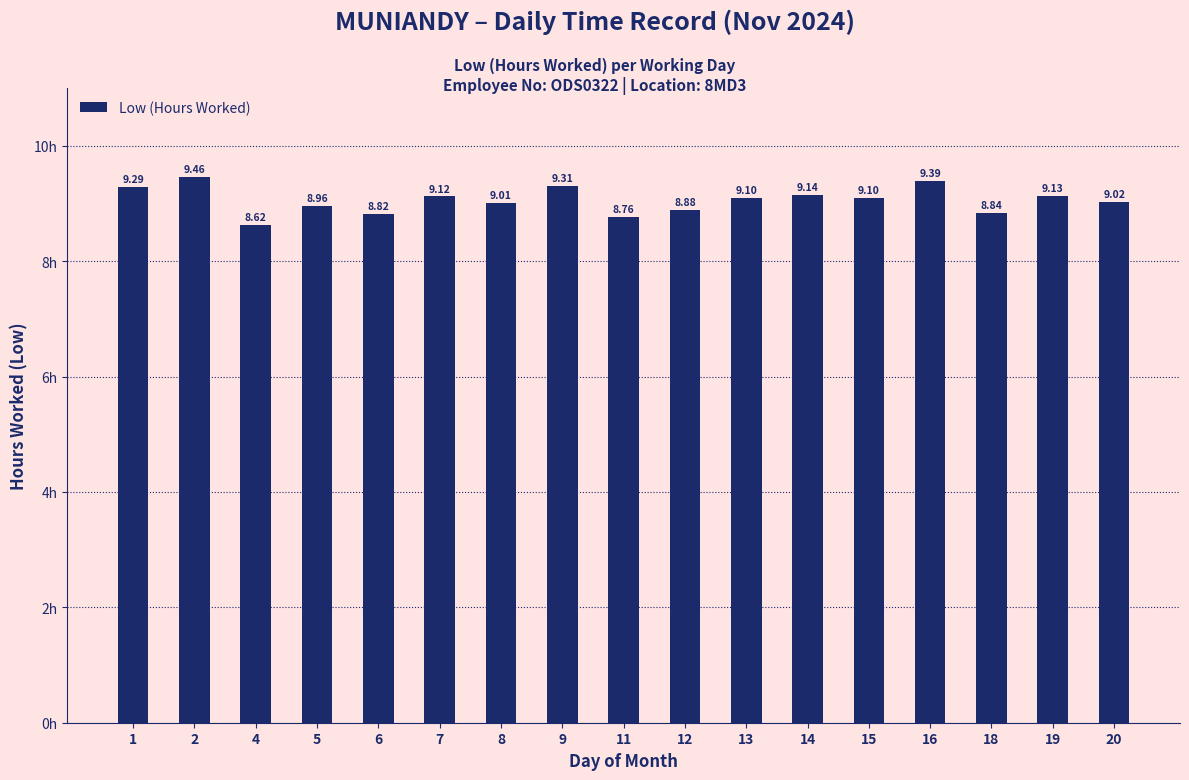

What is the minimum value shown in the chart?

8.6